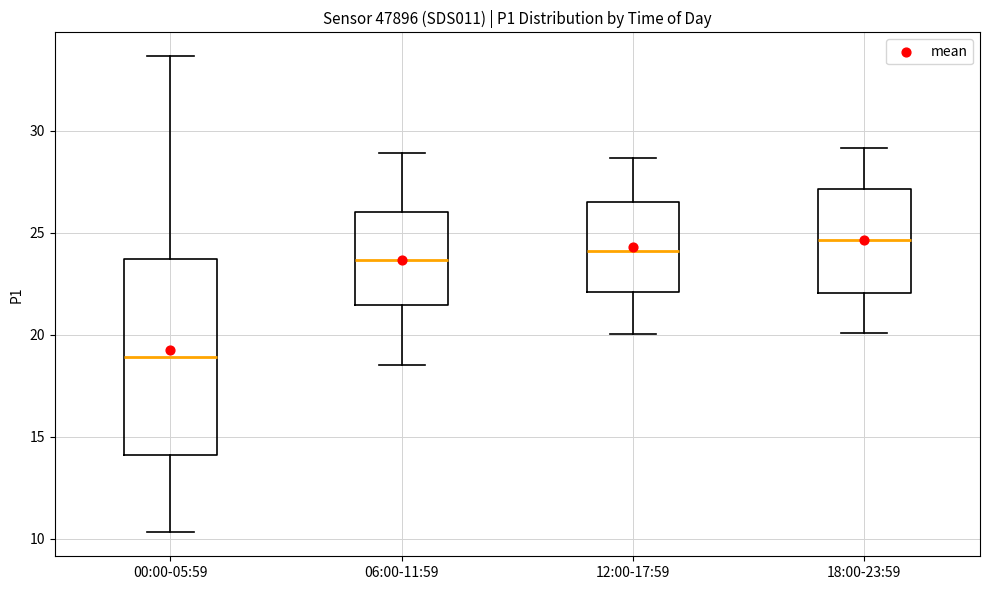

Which box's median line is the highest?

18:00-23:59